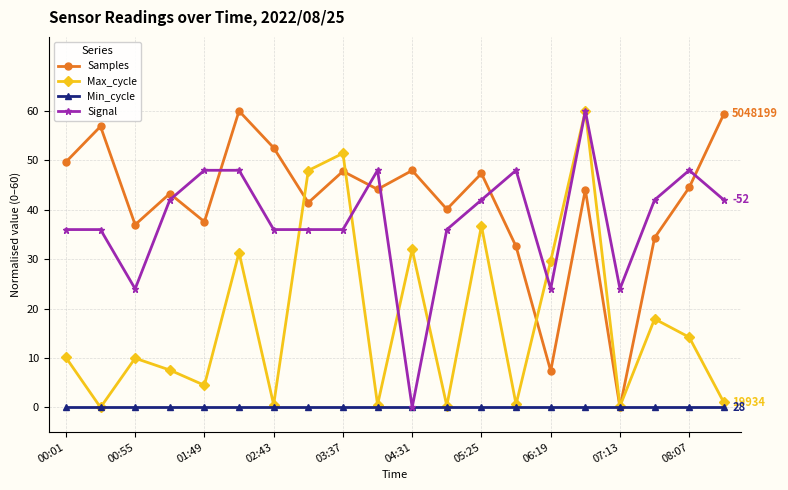

What is the highest value of the Signal series?

60.0